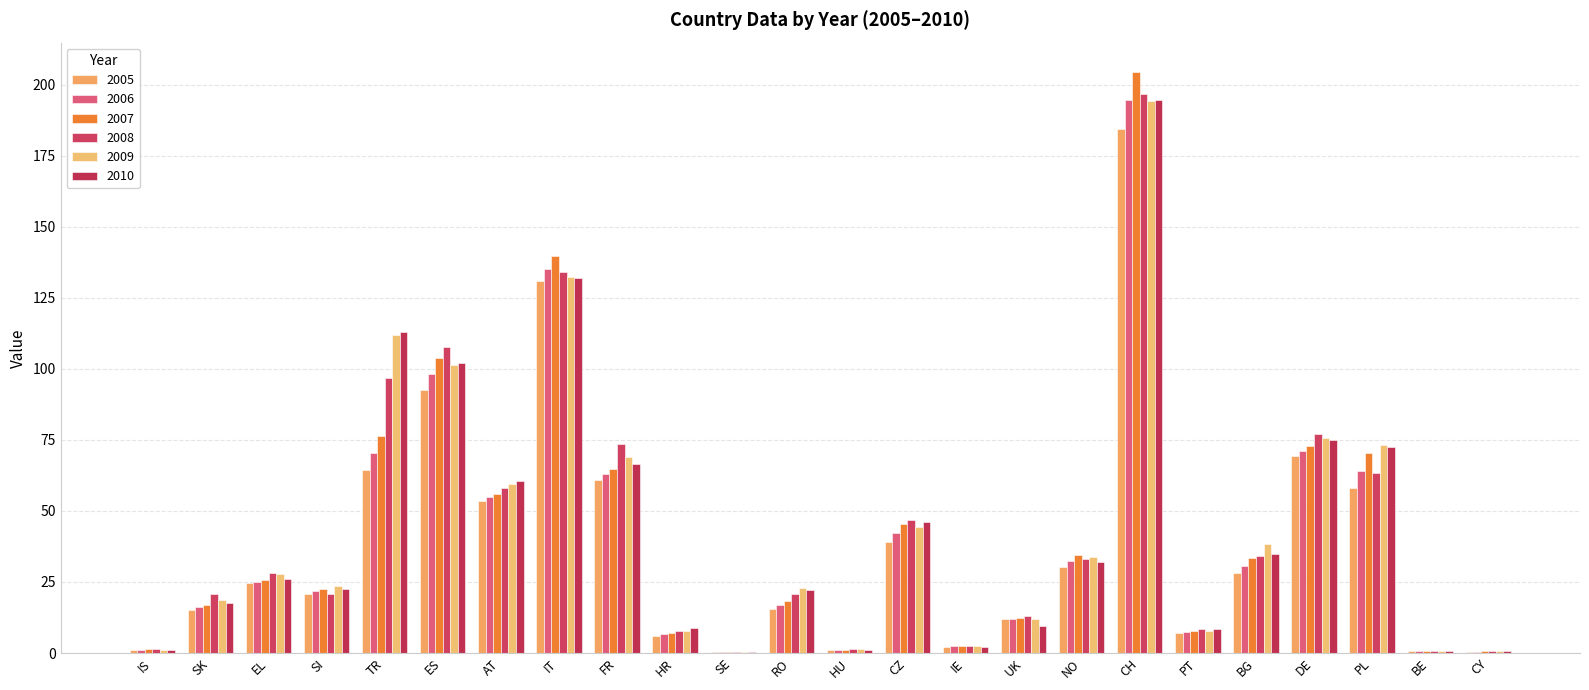

Which series changed the most between IT and CY?

2007